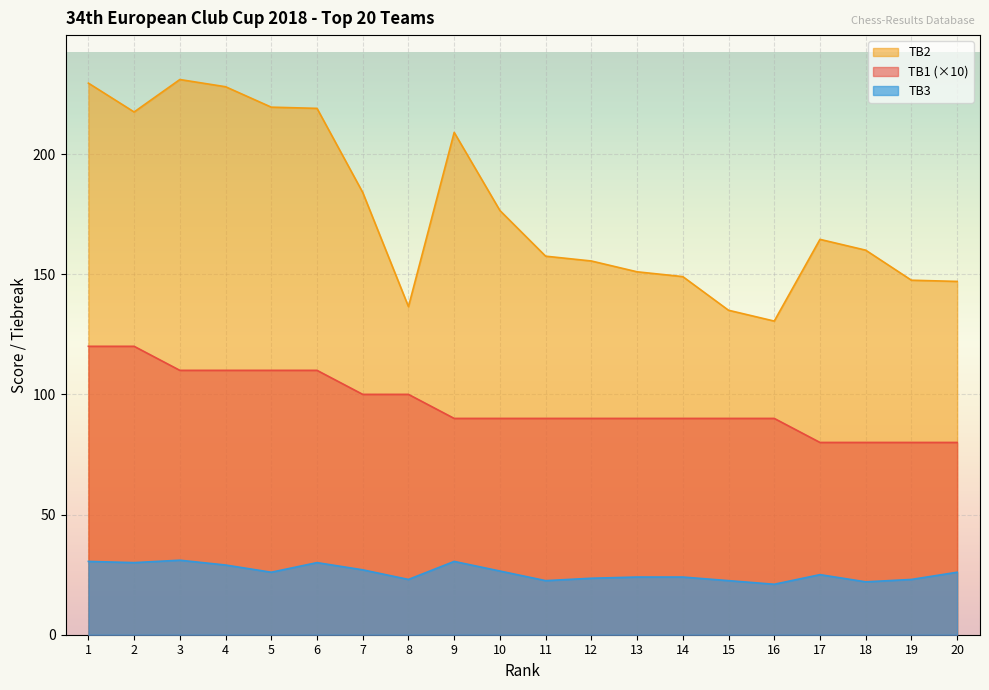

What is the spread (max minus min) of values at 18?

138.0